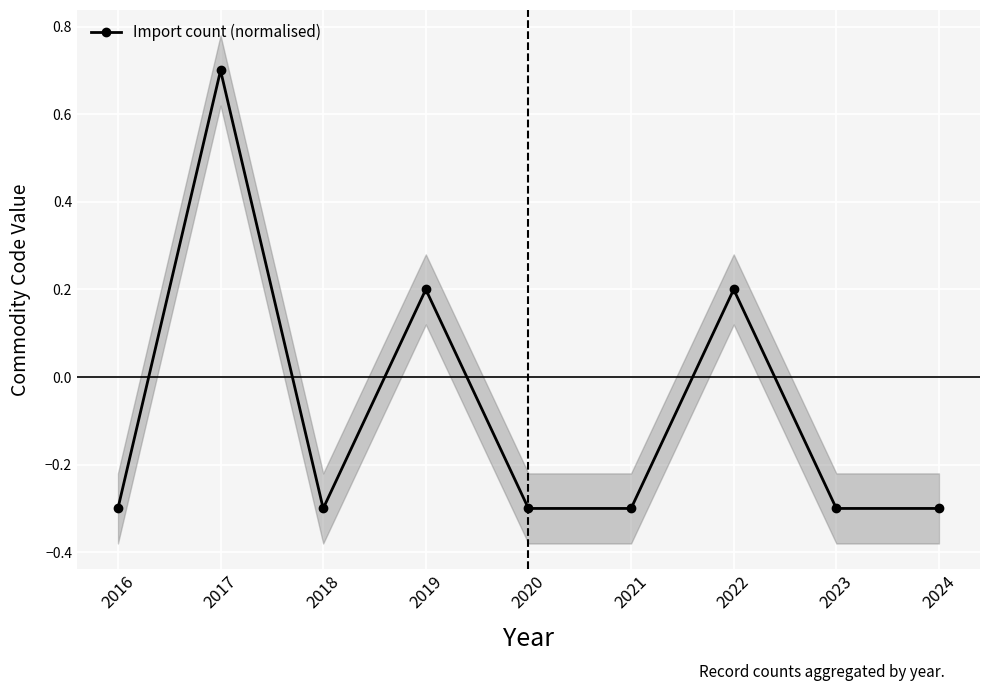

Where is the first local maximum?

2017